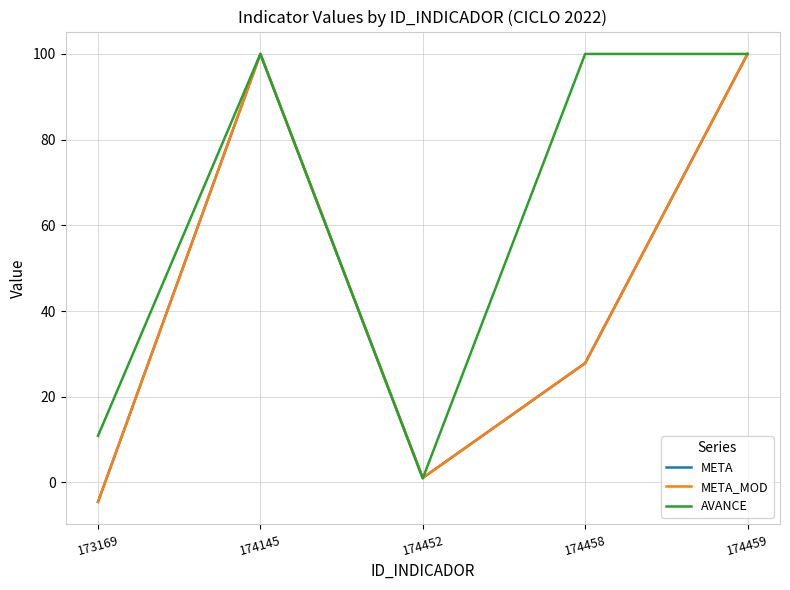

Which category has the lowest value in the META_MOD series?

173169